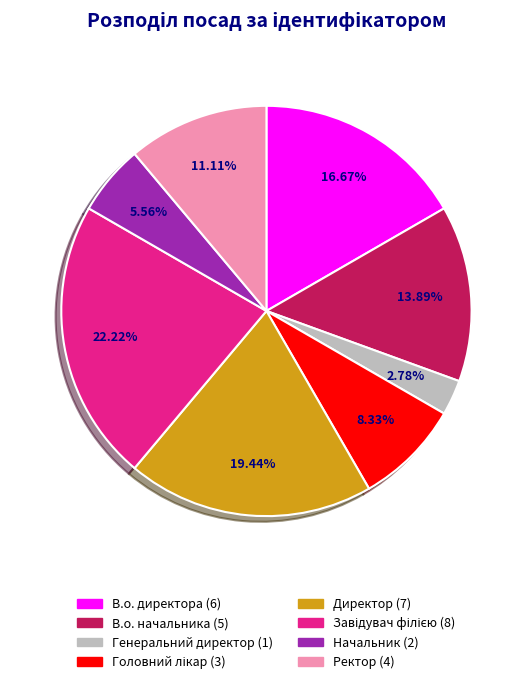

Approximately how many times larger is the value at В.о. начальника compared to В.о. директора?

0.8